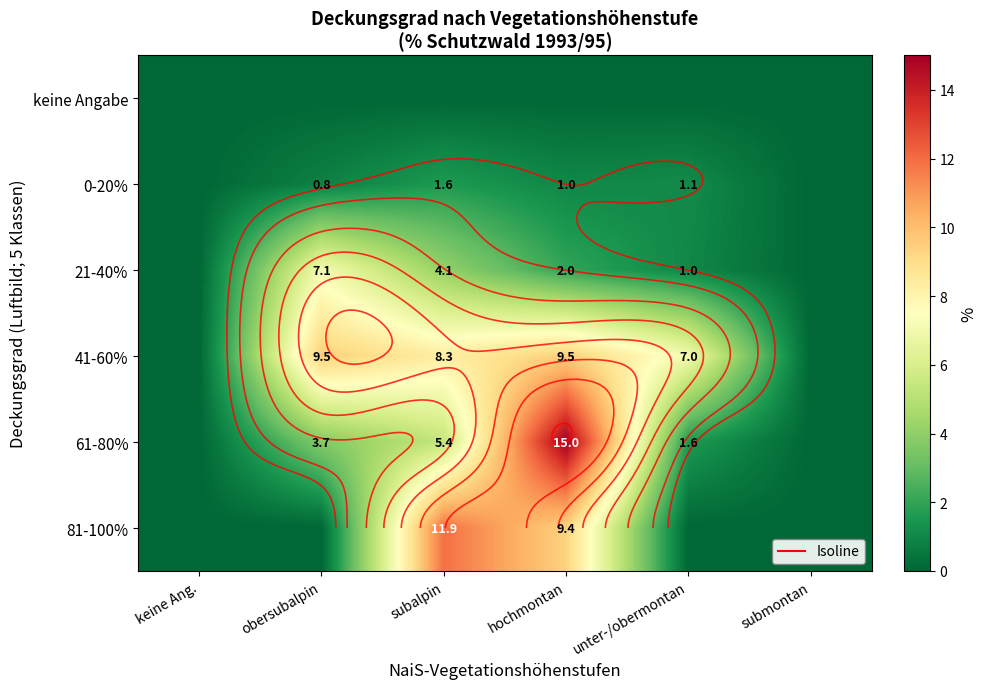

What is the maximum value shown in the chart?

15.0